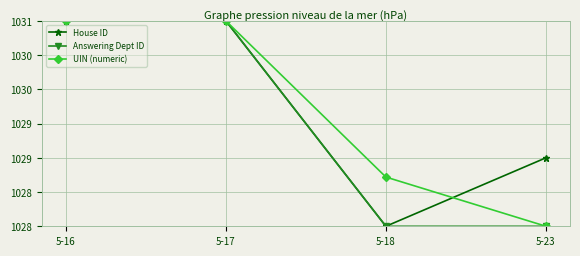

What is the spread (max minus min) of values at 5-23?

1.0